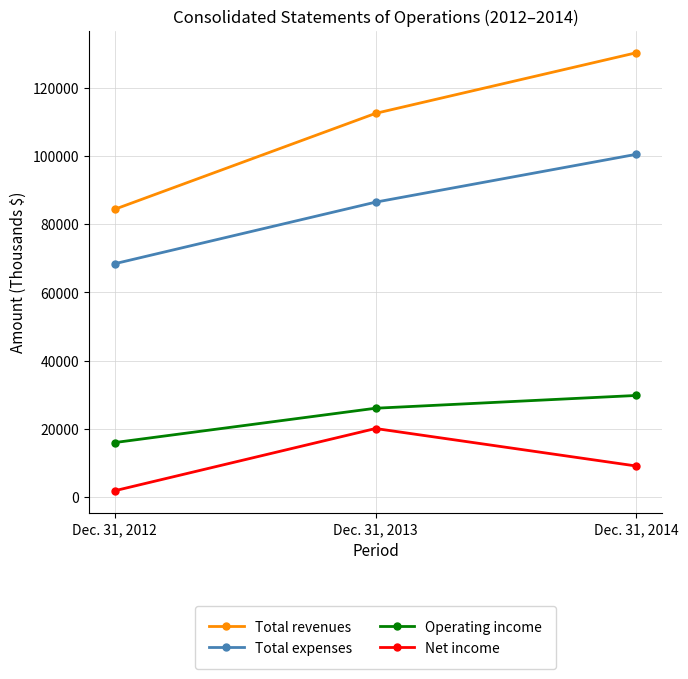

Reading left to right, list all the values displayed in this chart.

Total revenues: 84421	112542	130323
Total expenses: 68444	86499	100532
Operating income: 15977	26043	29791
Net income: 1845	20092	9092